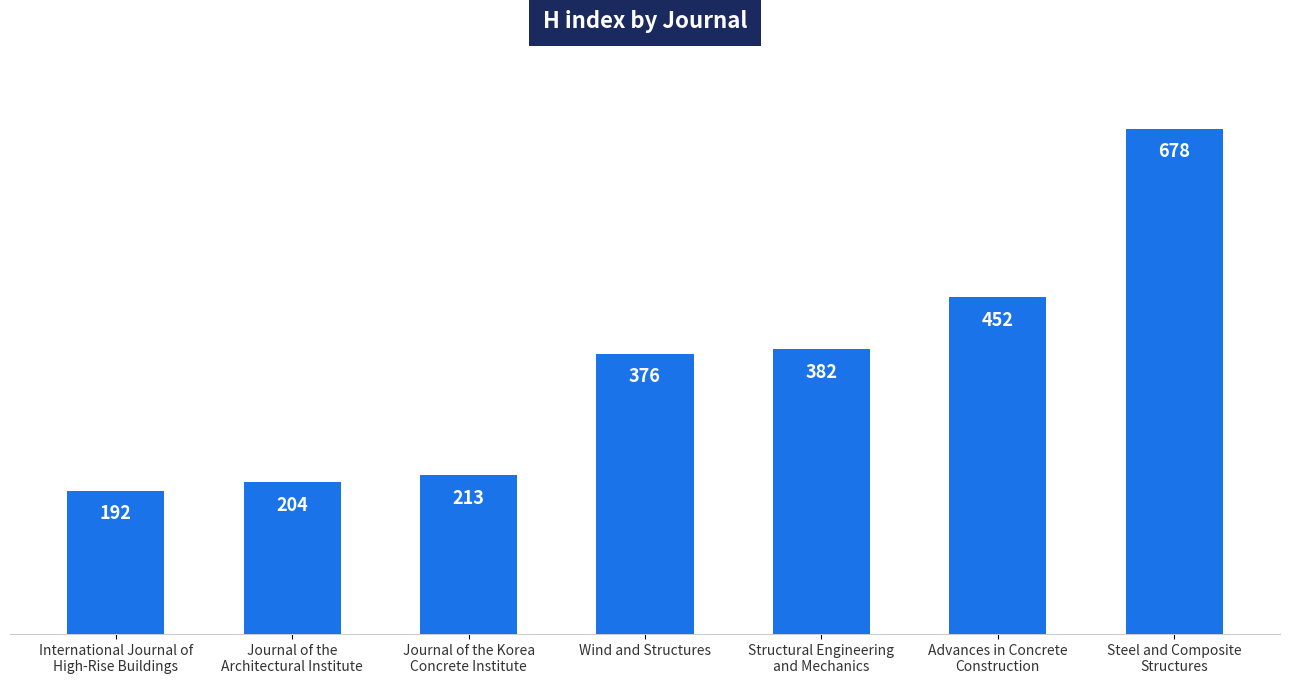

At which label is the value closest to 435?

Advances in Concrete
Construction